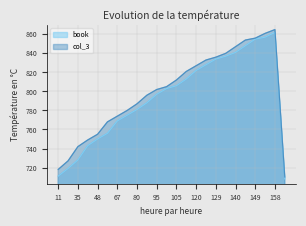

What is the total value across all series at 89?

1584